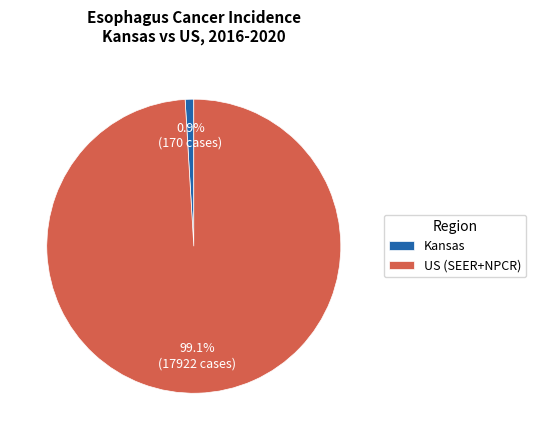

Which slice is the smallest?

Kansas